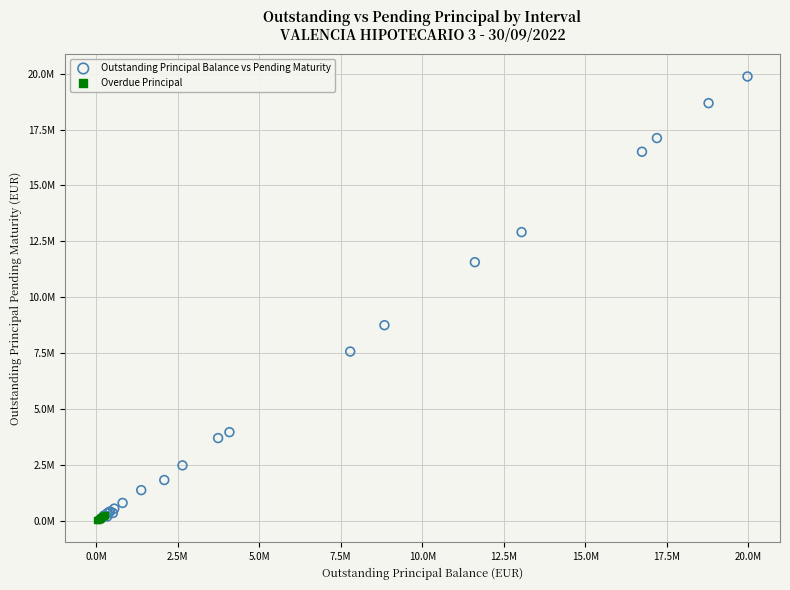

What are all the series names shown in the legend?

Outstanding Principal Balance vs Pending Maturity, Overdue Principal